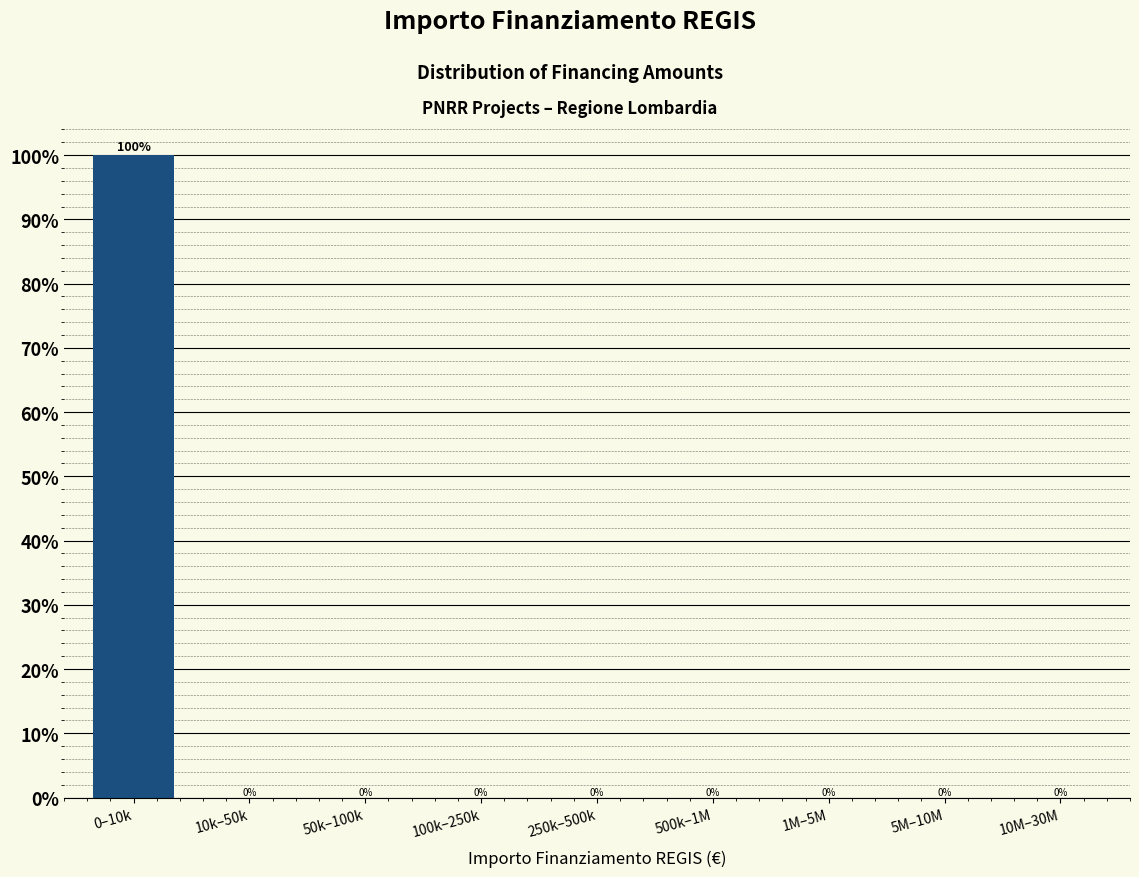

Reading left to right, list all the values displayed in this chart.

0–10k=100	10k–50k=0	50k–100k=0	100k–250k=0	250k–500k=0	500k–1M=0	1M–5M=0	5M–10M=0	10M–30M=0